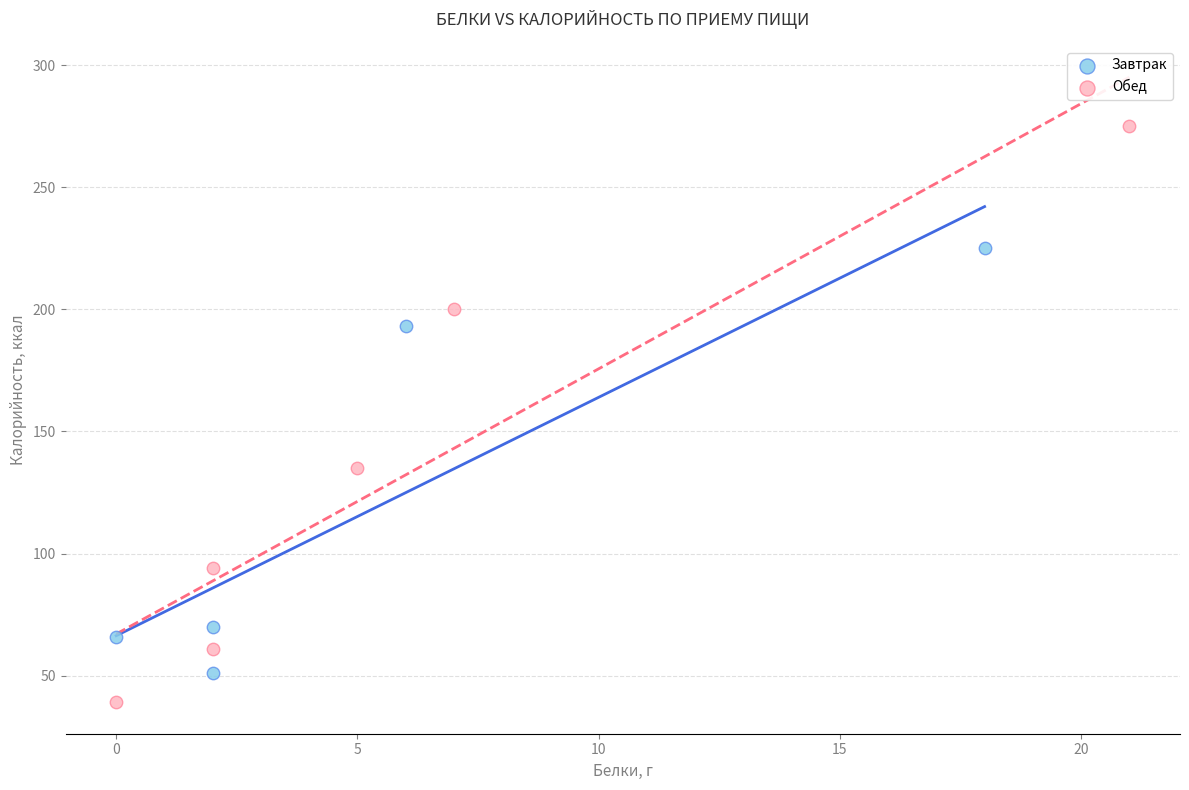

Which series reaches the maximum Y coordinate?

Обед